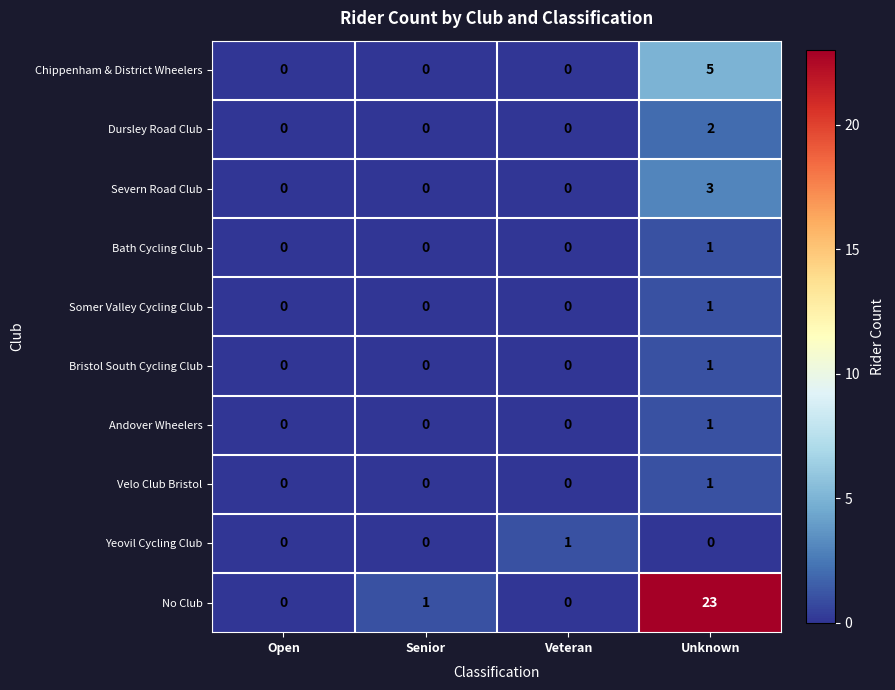

True or false: No Club has a value of -8 at Open.

False